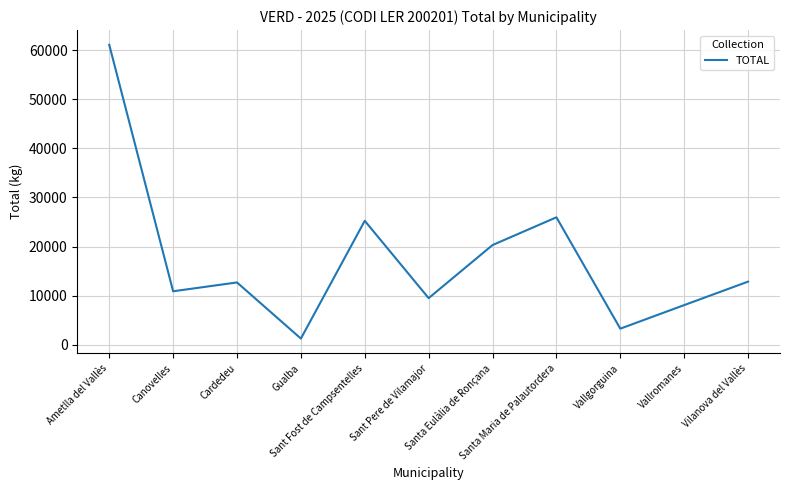

What is the maximum value shown in the chart?

61120